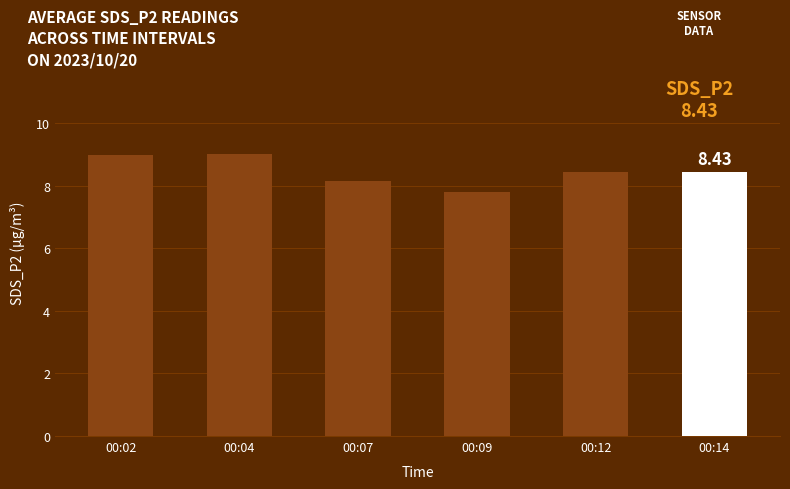

Reading left to right, list all the values displayed in this chart.

00:02=9.0	00:04=9.0	00:07=8.2	00:09=7.8	00:12=8.4	00:14=8.4